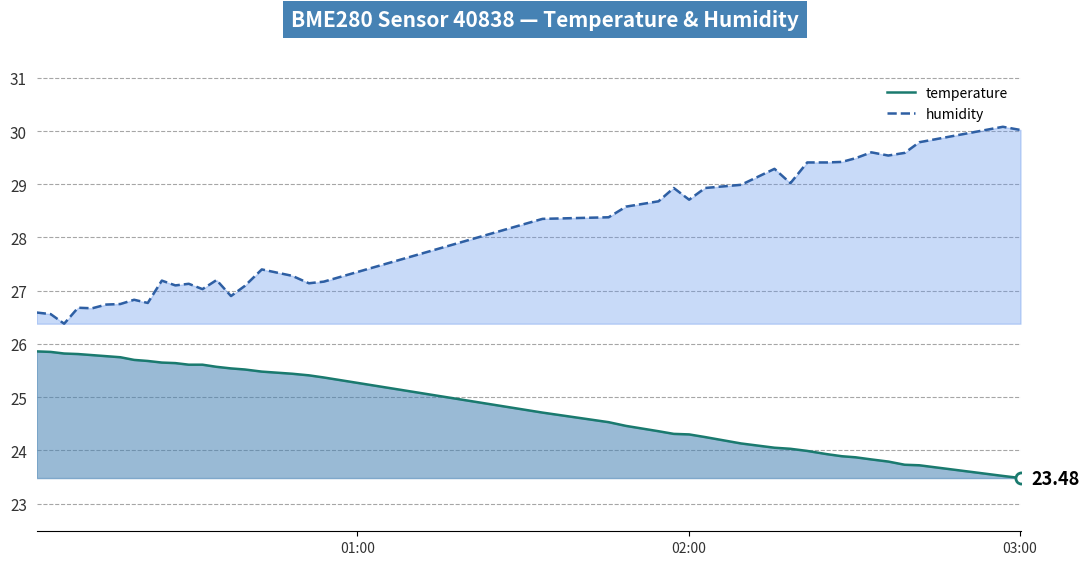

What is the difference between the maximum and minimum values in the humidity series?

3.7